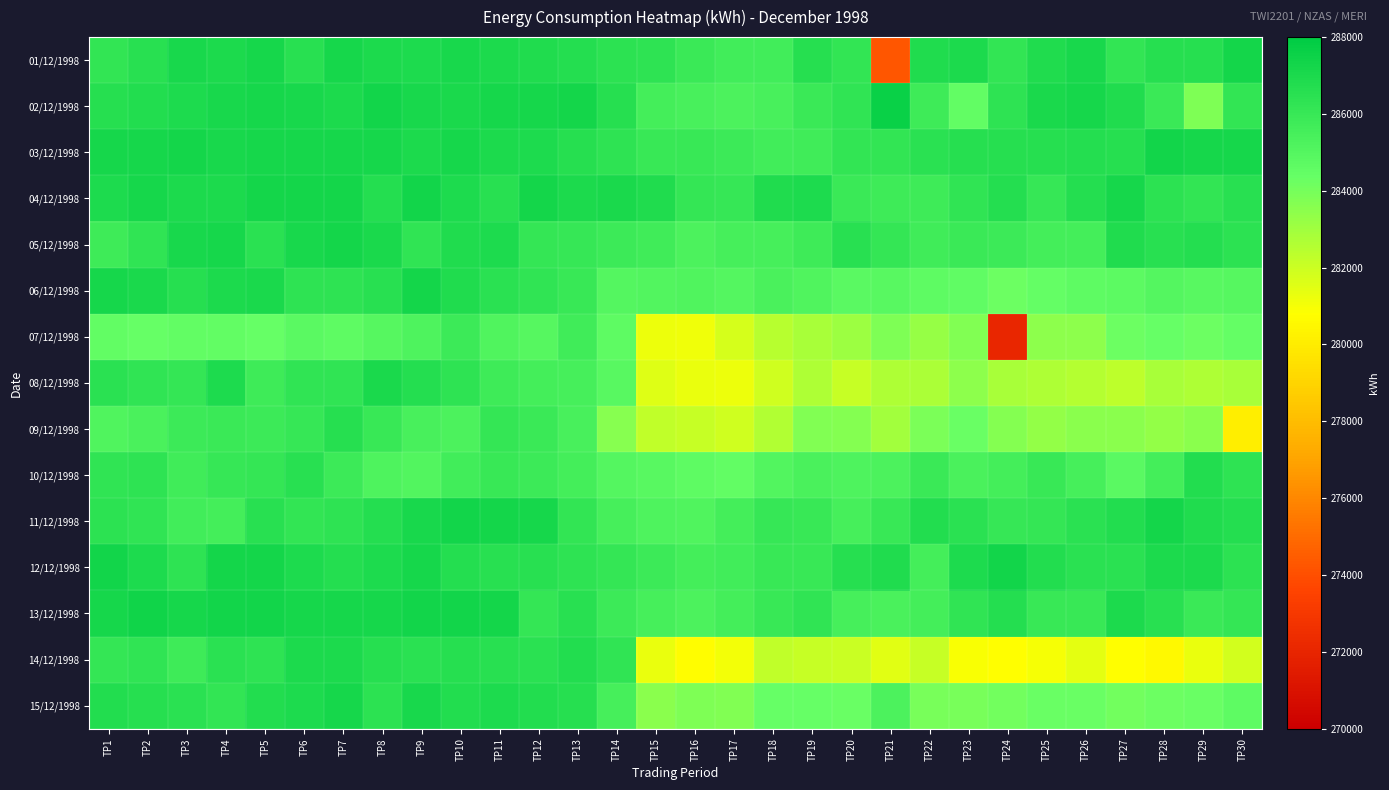

Rank the series by their maximum value, from lowest to highest.

07/12/1998, 09/12/1998, 10/12/1998, 14/12/1998, 08/12/1998, 15/12/1998, 05/12/1998, 06/12/1998, 01/12/1998, 03/12/1998, 04/12/1998, 11/12/1998, 12/12/1998, 13/12/1998, 02/12/1998